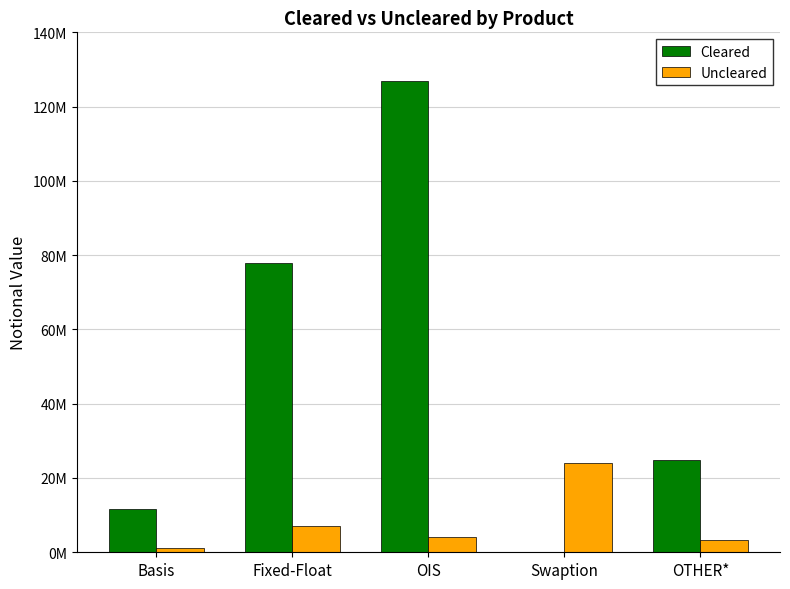

Between Basis and OTHER*, which is larger?

OTHER*